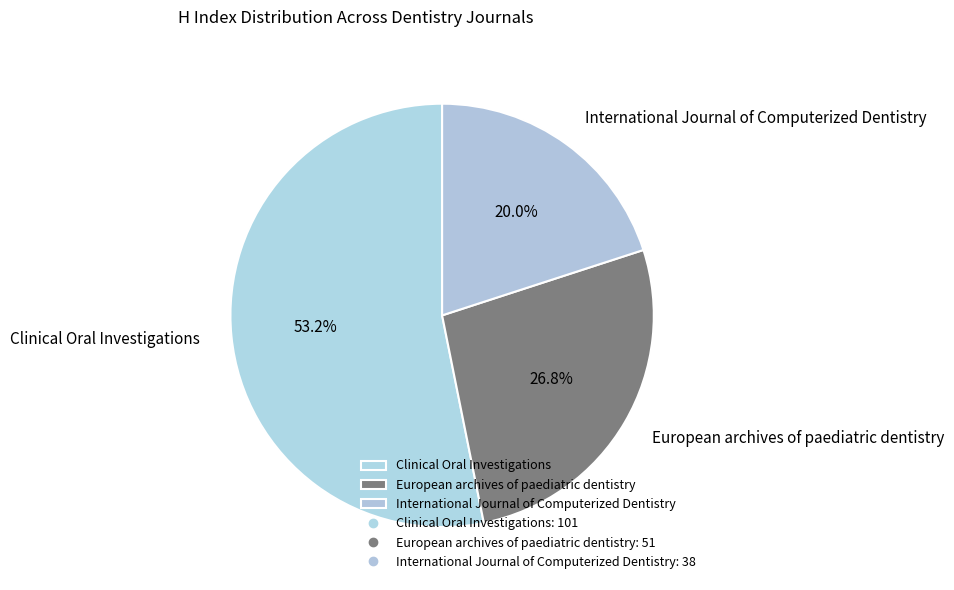

How many segments does this pie chart have?

3